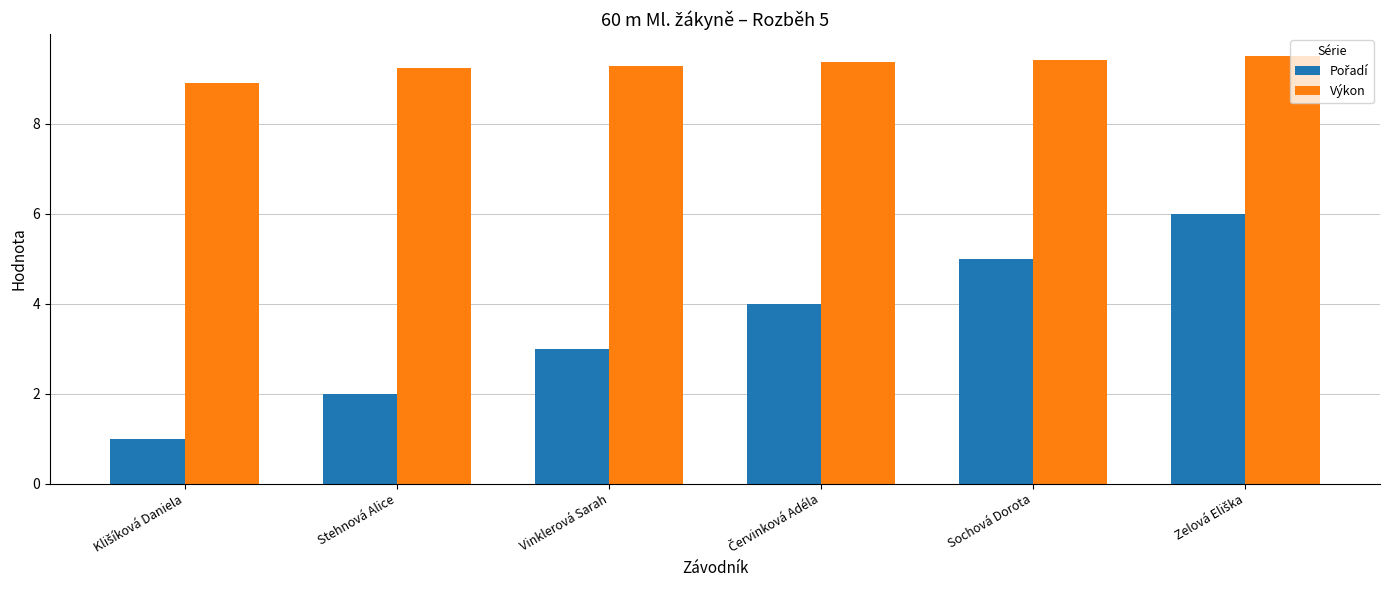

Which series has the largest total across all categories?

Výkon